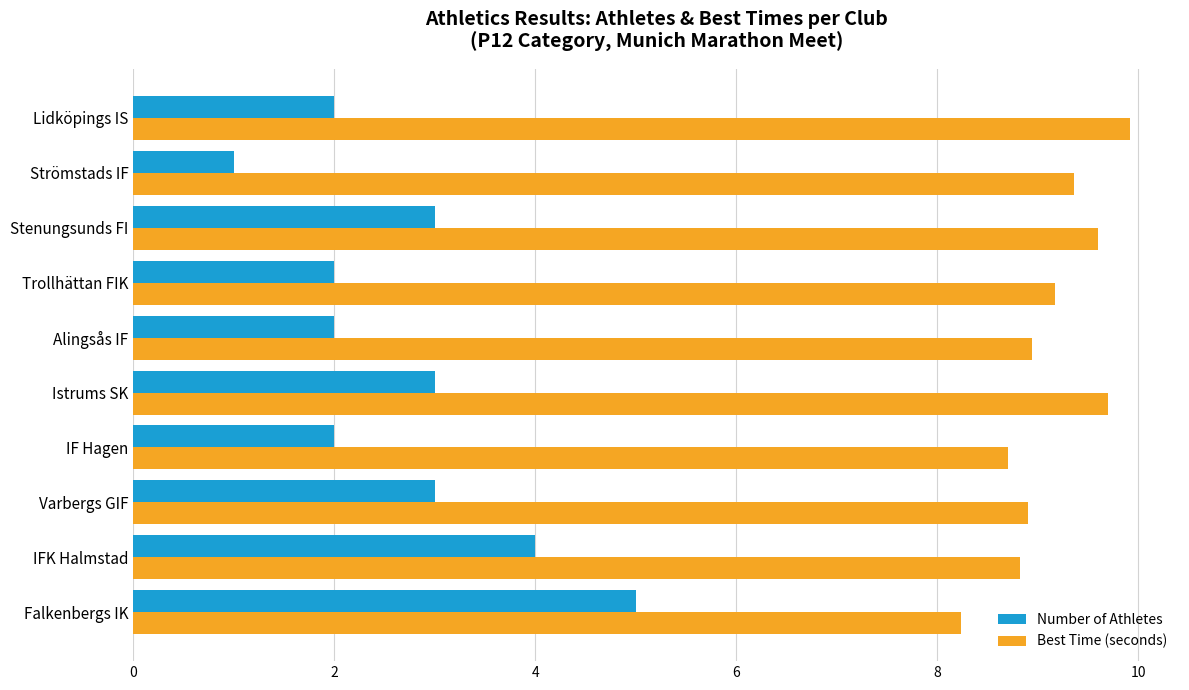

Is it true that Best Time (seconds) equals 14.0 at IFK Halmstad?

False